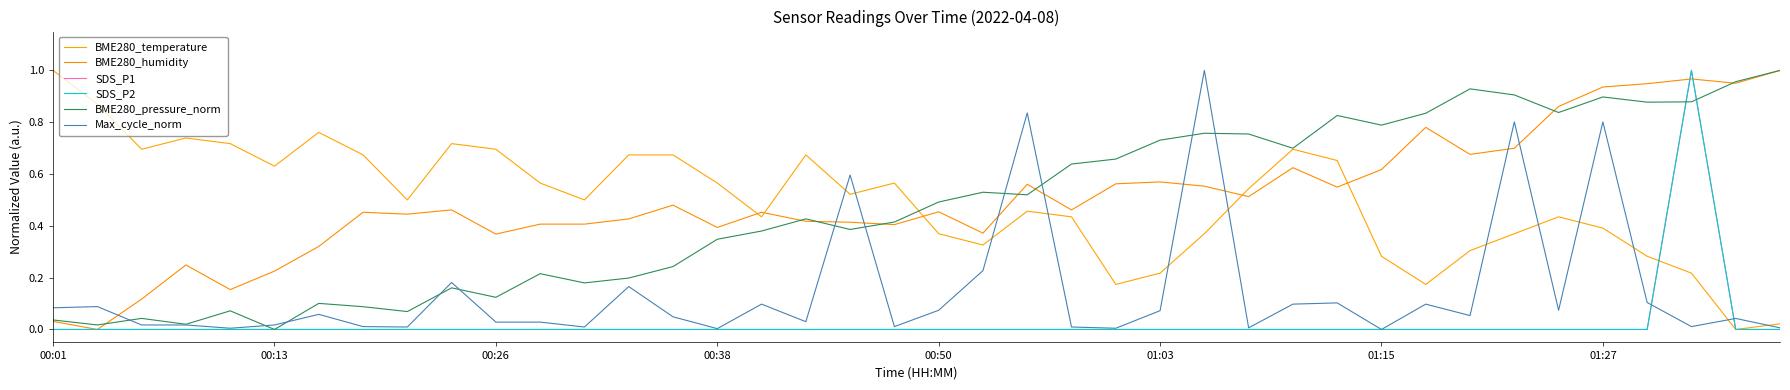

Does the chart display data point markers on the line(s)?

No